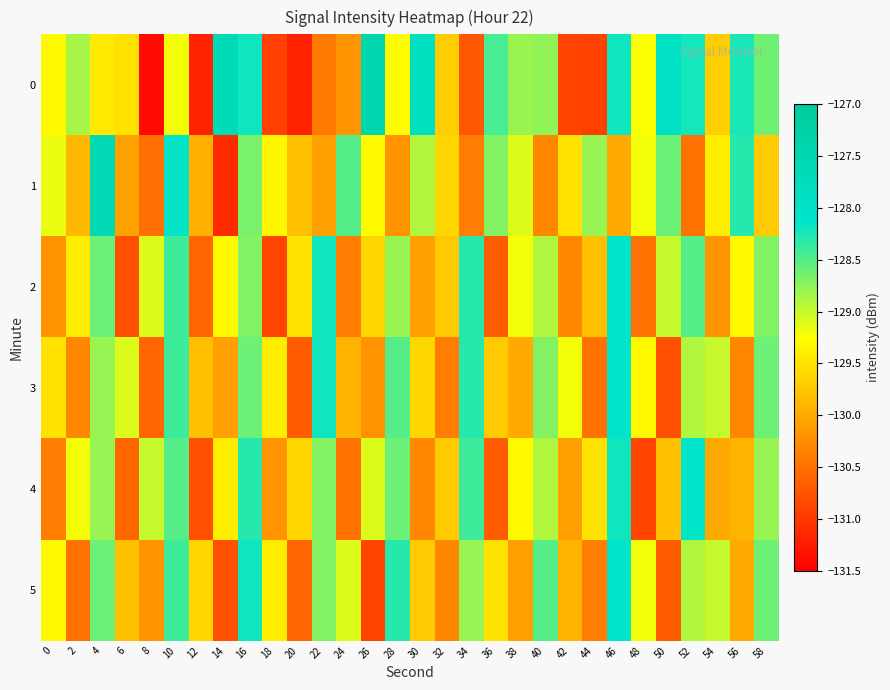

Reading left to right, extract all data points from this chart.

0: 0=-129.3	2=-128.9	4=-129.4	6=-129.5	8=-131.4	10=-129.2	12=-131.2	14=-127.7	16=-128.2	18=-130.9	20=-131.2	22=-130.4	24=-130.2	26=-127.5	28=-129.3	30=-127.9	32=-129.7	34=-130.7	36=-128.4	38=-128.8	40=-128.8	42=-130.9	44=-130.9	46=-128.2	48=-129.2	50=-127.9	52=-128.2	54=-129.7	56=-128.2	58=-128.6
1: 0=-129.2	2=-129.9	4=-127.6	6=-130.1	8=-130.5	10=-128.1	12=-130.0	14=-131.1	16=-128.7	18=-129.3	20=-129.8	22=-130.1	24=-128.5	26=-129.3	28=-130.2	30=-128.9	32=-129.6	34=-130.4	36=-128.7	38=-129.1	40=-130.3	42=-129.5	44=-128.8	46=-130.0	48=-129.2	50=-128.6	52=-130.5	54=-129.4	56=-128.3	58=-129.7
2: 0=-130.2	2=-129.4	4=-128.6	6=-130.8	8=-129.1	10=-128.4	12=-130.6	14=-129.3	16=-128.7	18=-130.9	20=-129.5	22=-128.2	24=-130.4	26=-129.6	28=-128.8	30=-130.1	32=-129.7	34=-128.3	36=-130.7	38=-129.2	40=-128.9	42=-130.3	44=-129.8	46=-128.1	48=-130.5	50=-129.0	52=-128.5	54=-130.2	56=-129.3	58=-128.7
3: 0=-129.5	2=-130.3	4=-128.8	6=-129.1	8=-130.6	10=-128.4	12=-129.8	14=-130.1	16=-128.6	18=-129.4	20=-130.7	22=-128.2	24=-129.9	26=-130.2	28=-128.5	30=-129.6	32=-130.4	34=-128.3	36=-129.7	38=-130.0	40=-128.7	42=-129.2	44=-130.5	46=-128.1	48=-129.3	50=-130.8	52=-128.9	54=-129.0	56=-130.3	58=-128.6
4: 0=-130.4	2=-129.2	4=-128.8	6=-130.6	8=-129.0	10=-128.5	12=-130.8	14=-129.4	16=-128.3	18=-130.2	20=-129.6	22=-128.7	24=-130.5	26=-129.1	28=-128.6	30=-130.3	32=-129.7	34=-128.4	36=-130.7	38=-129.3	40=-128.9	42=-130.1	44=-129.5	46=-128.2	48=-130.9	50=-129.8	52=-128.1	54=-130.0	56=-129.9	58=-128.8
5: 0=-129.3	2=-130.5	4=-128.6	6=-129.8	8=-130.2	10=-128.4	12=-129.6	14=-130.8	16=-128.2	18=-129.4	20=-130.6	22=-128.7	24=-129.1	26=-130.9	28=-128.3	30=-129.7	32=-130.3	34=-128.8	36=-129.5	38=-130.1	40=-128.5	42=-129.9	44=-130.4	46=-128.1	48=-129.2	50=-130.7	52=-128.9	54=-129.0	56=-130.0	58=-128.6